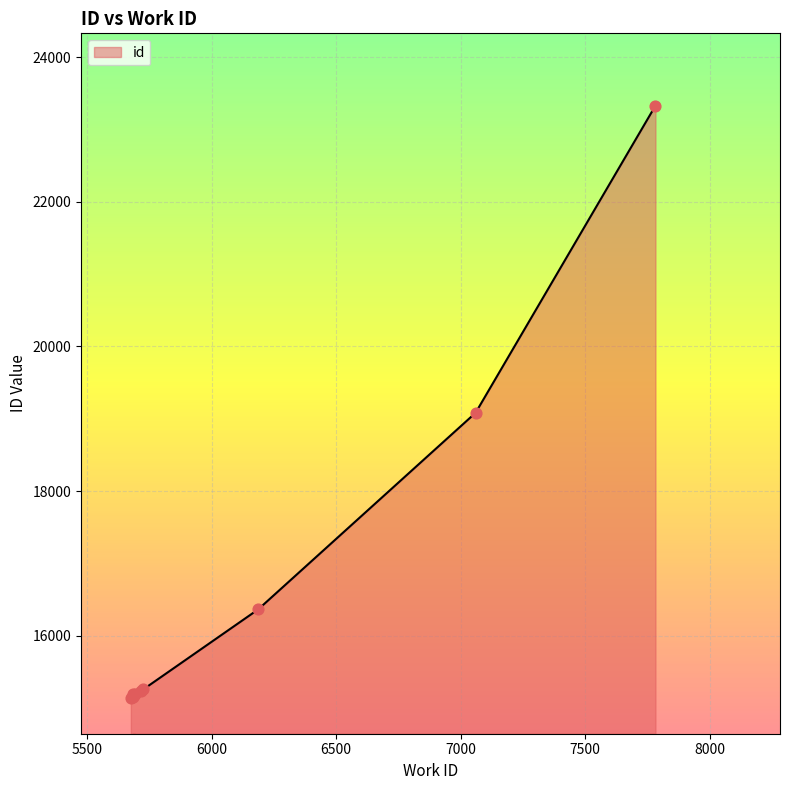

What is the ratio of the value at 5715 to the value at 5691?

1.0